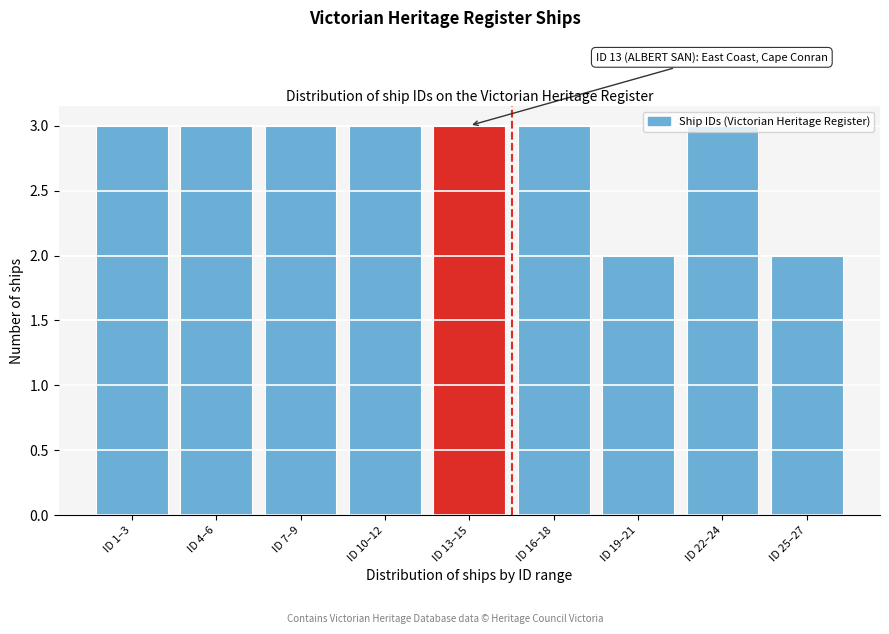

What is the sum of all values?

25